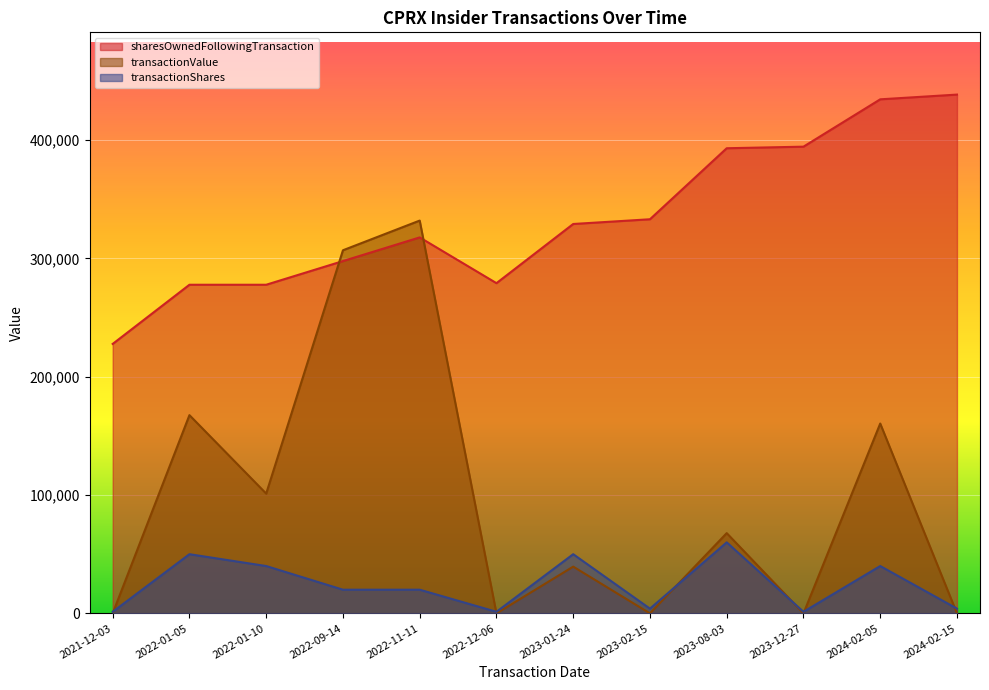

Which category has the lowest value in the sharesOwnedFollowingTransaction series?

2021-12-03